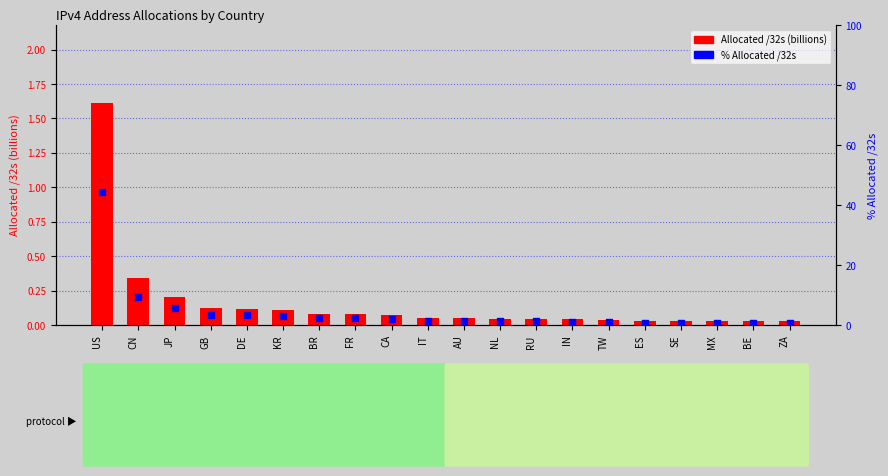

Which series has the widest spread of Y values?

% Allocated /32s